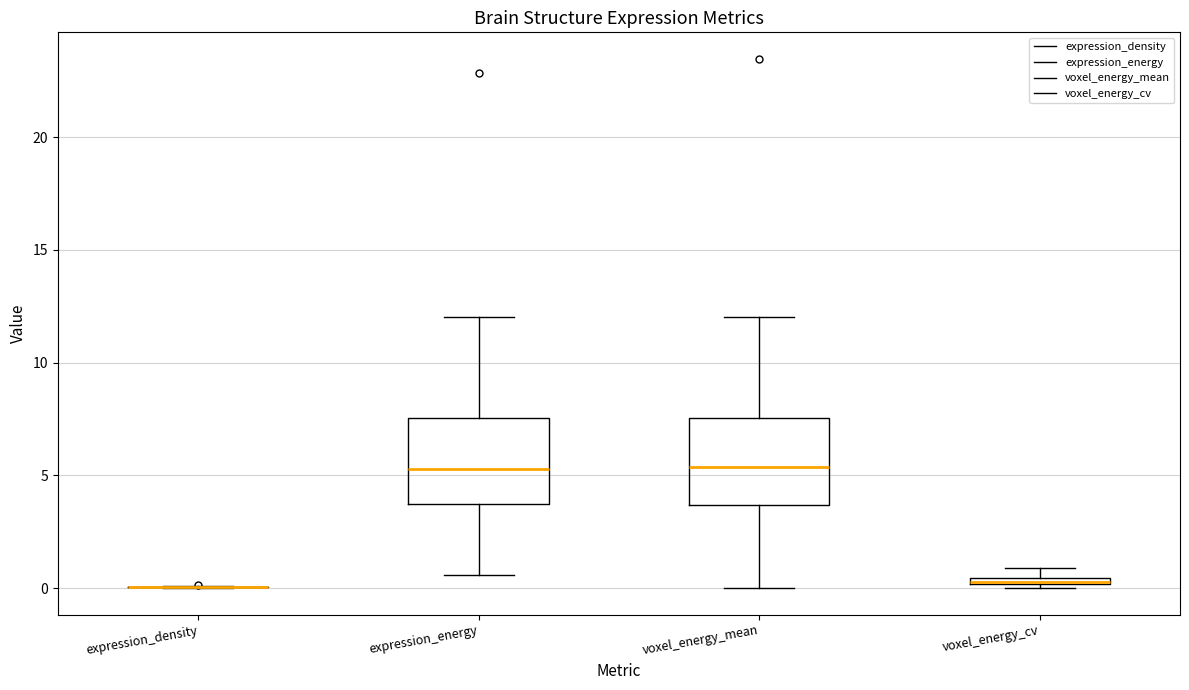

Where is the lower edge of the box for voxel_energy_cv on the y-axis? The values are not printed on the chart, so give them approximately, as read against the axis.

0.0